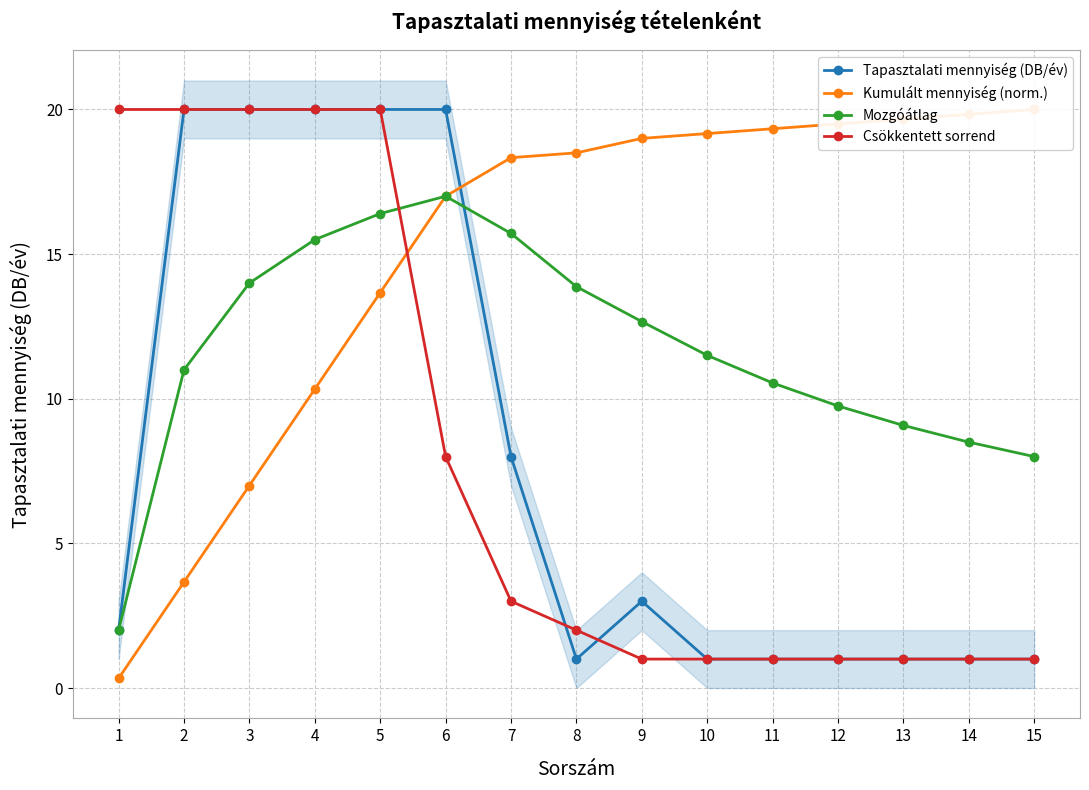

What are all the series names shown in the legend?

Tapasztalati mennyiség (DB/év), Kumulált mennyiség (norm.), Mozgóátlag, Csökkentett sorrend